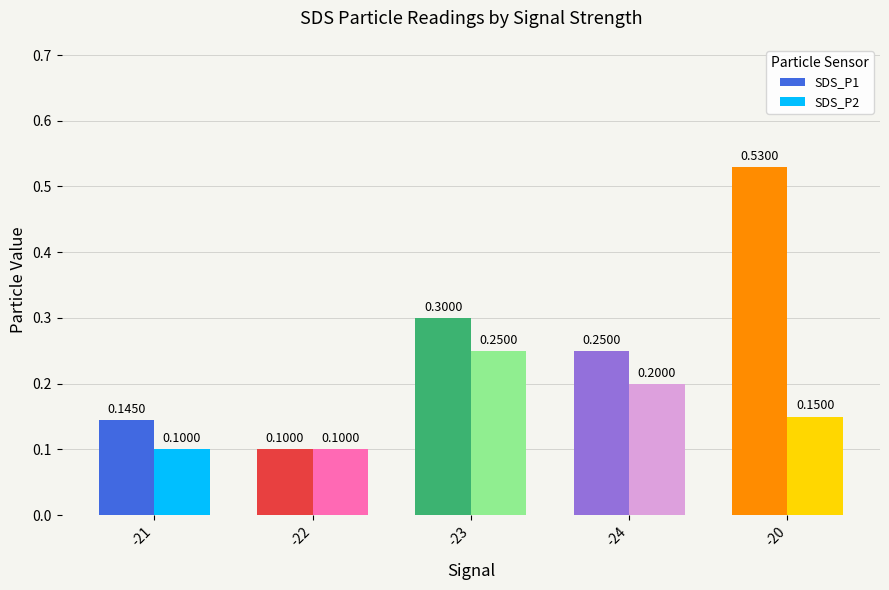

List the series in order of their peak value, highest first.

SDS_P1, SDS_P2